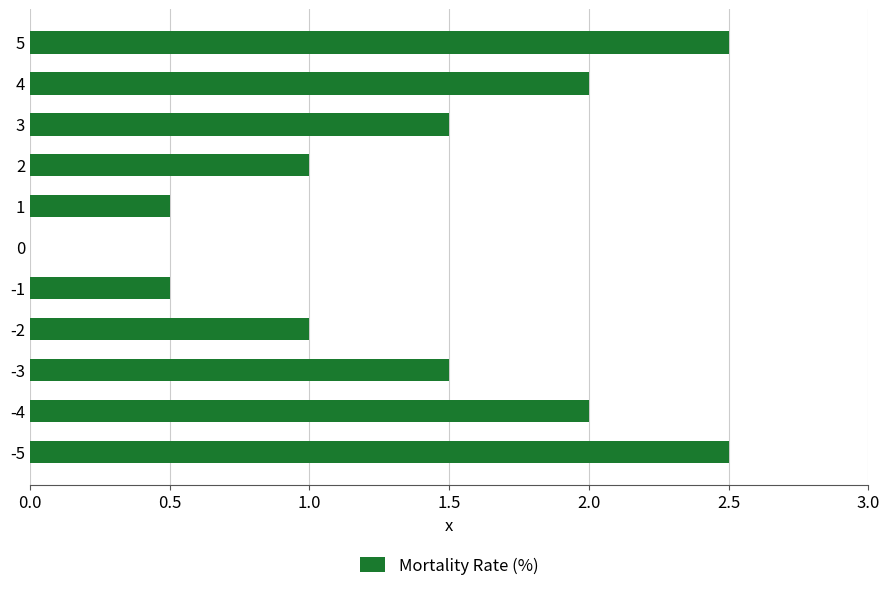

How many positive values are there?

10